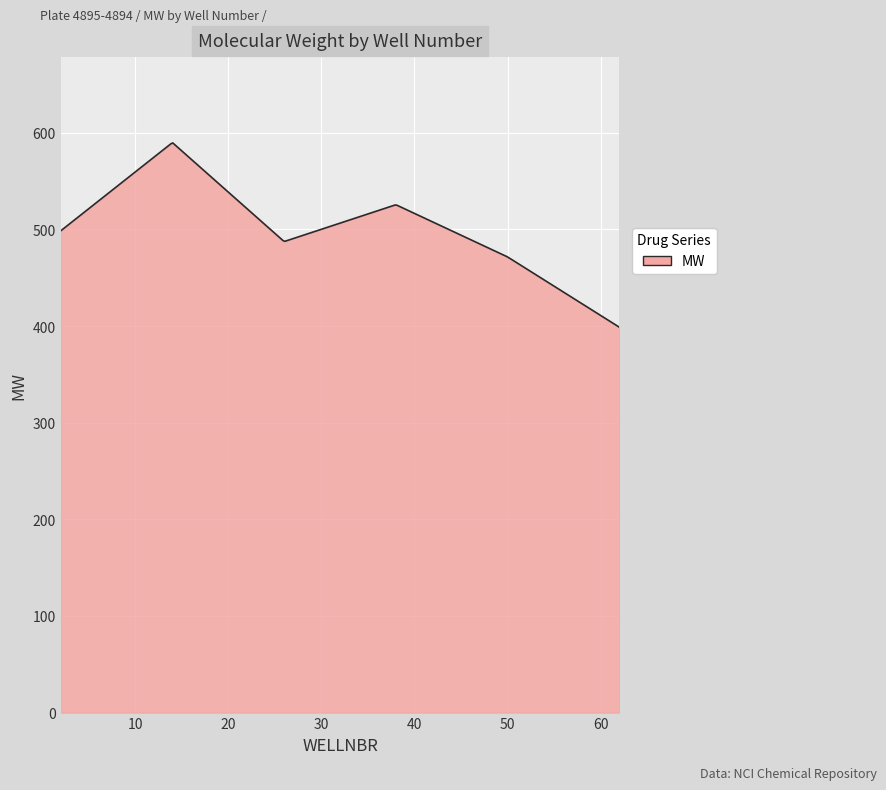

What is the maximum value shown in the chart?

589.6